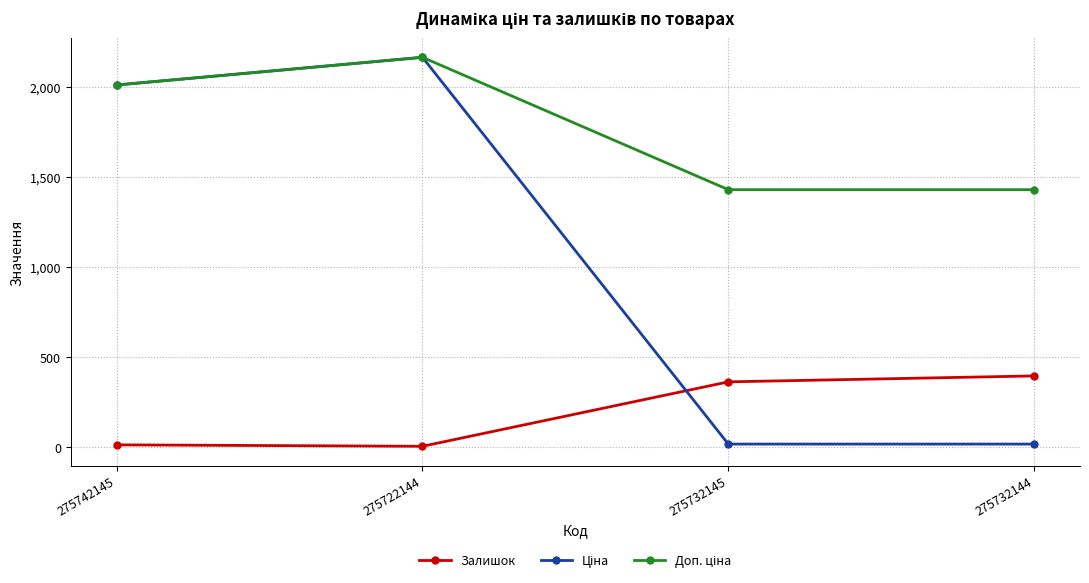

Which label corresponds to the largest value in the chart?

275722144